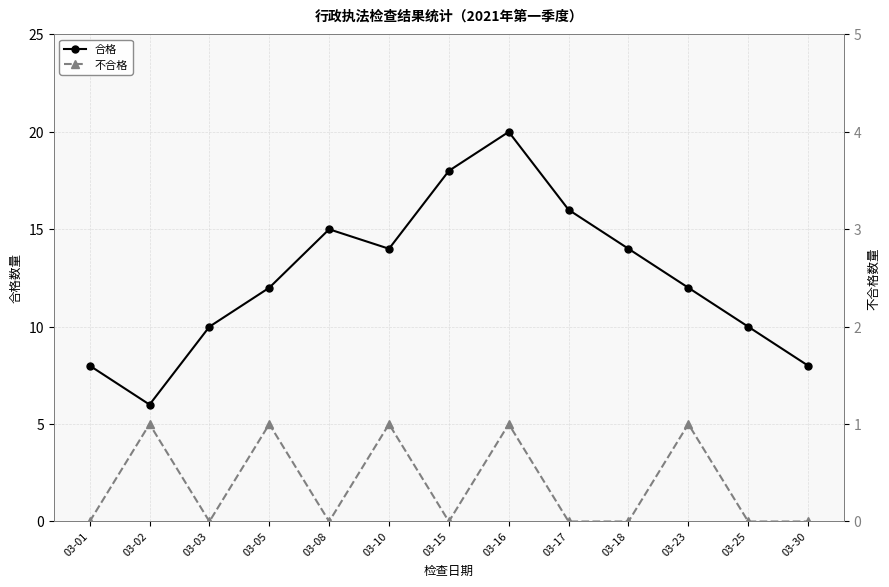

True or false: 不合格 and 合格 cross at least once.

False